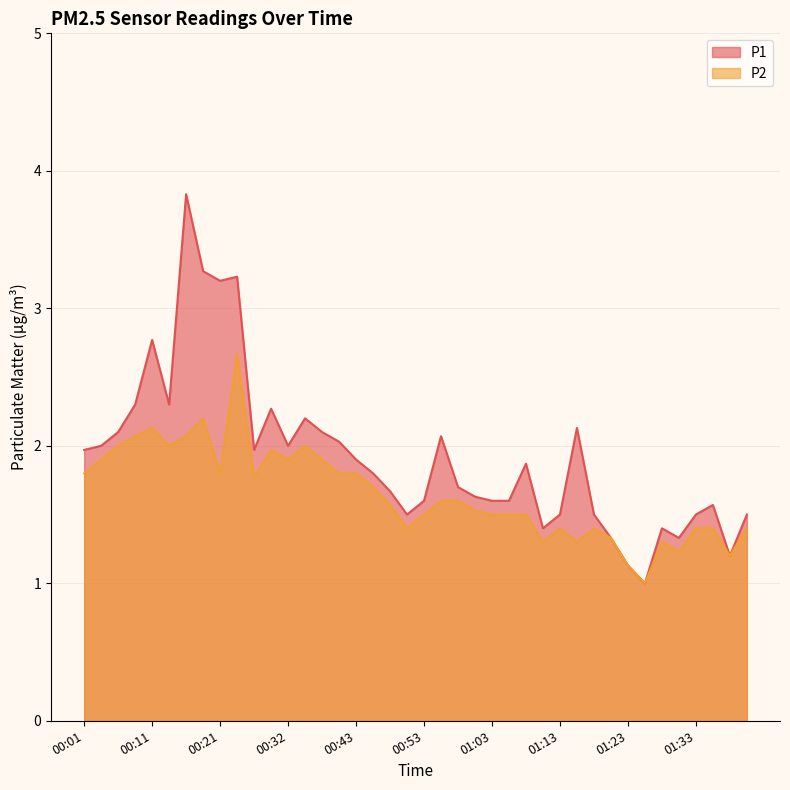

True or false: P2 and P1 cross at least once.

False